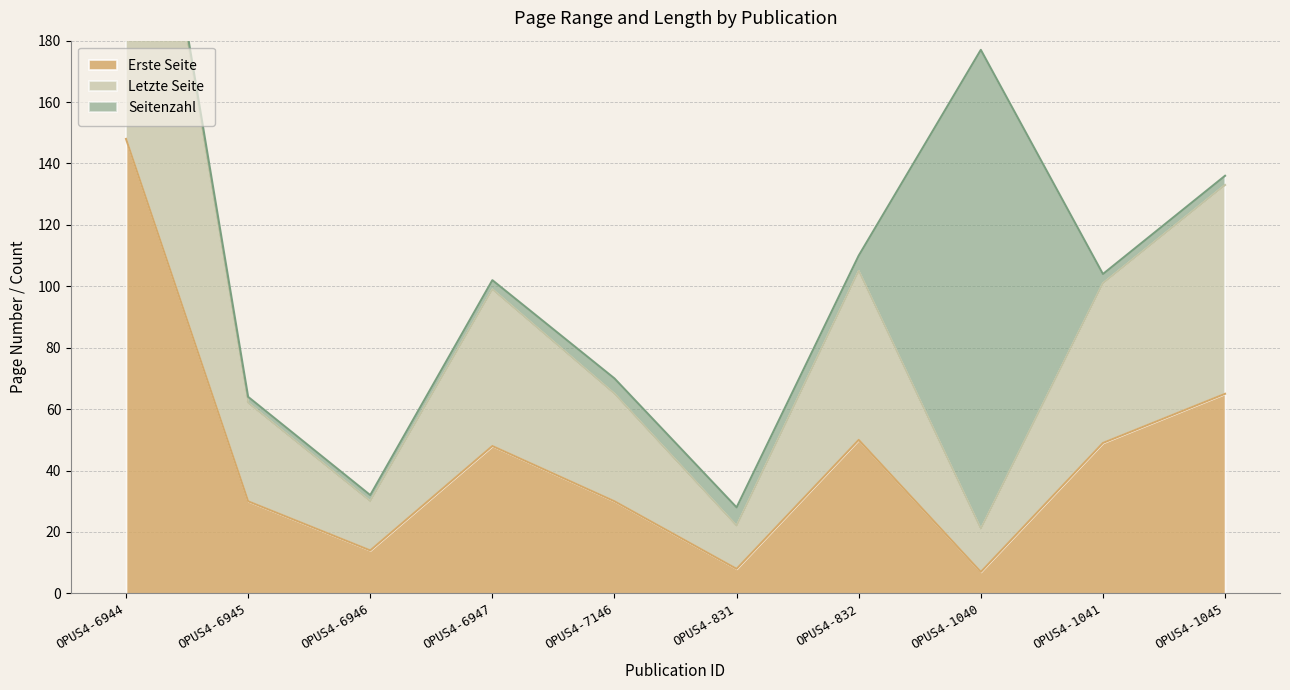

Which series changed the most between OPUS4-6944 and OPUS4-832?

Letzte Seite